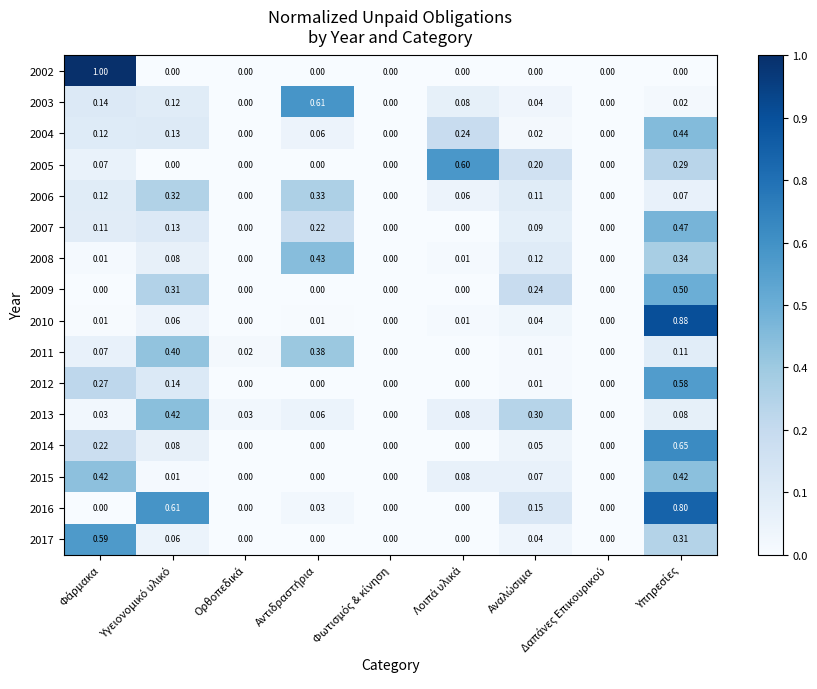

How many values in 2012 are above zero?

4